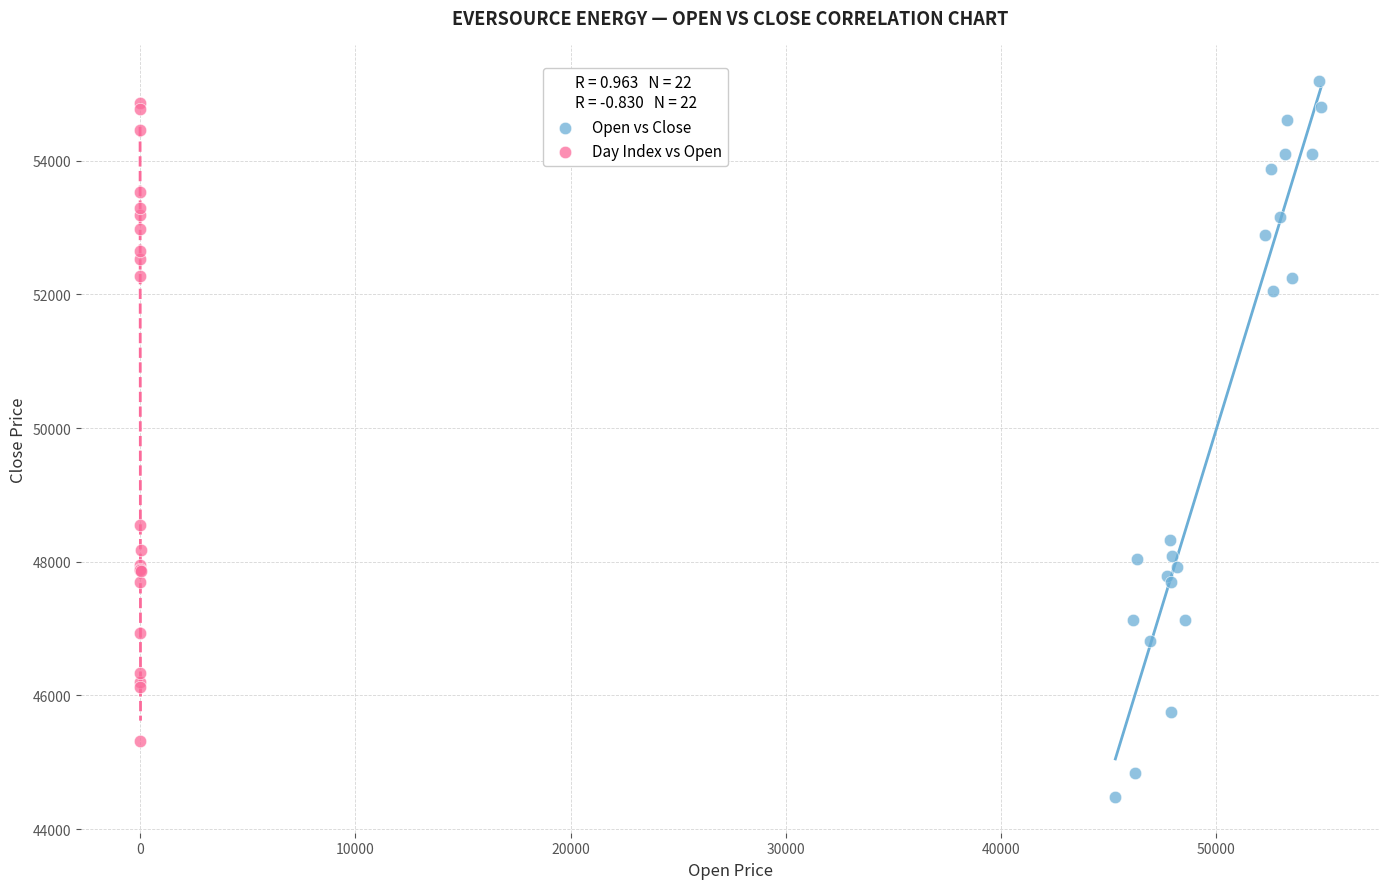

Which series contains the lowest Y value?

Open vs Close